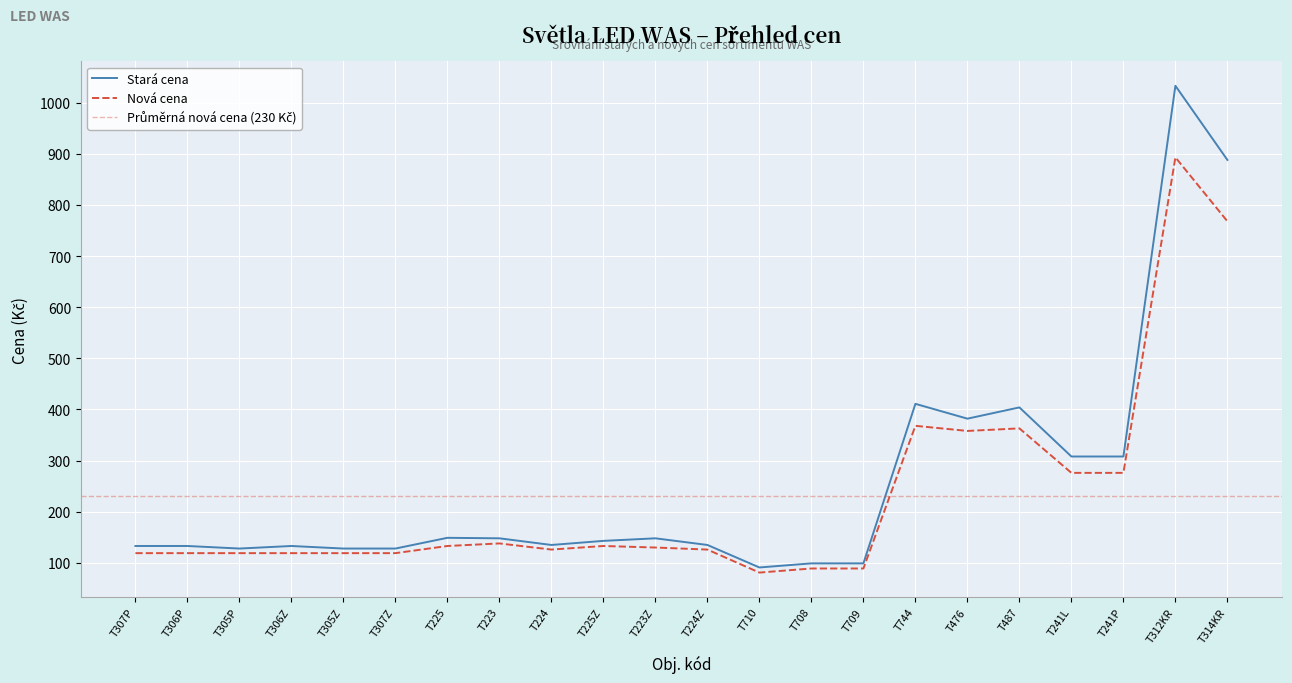

True or false: Stará cena has a value of 206 at T224.

False